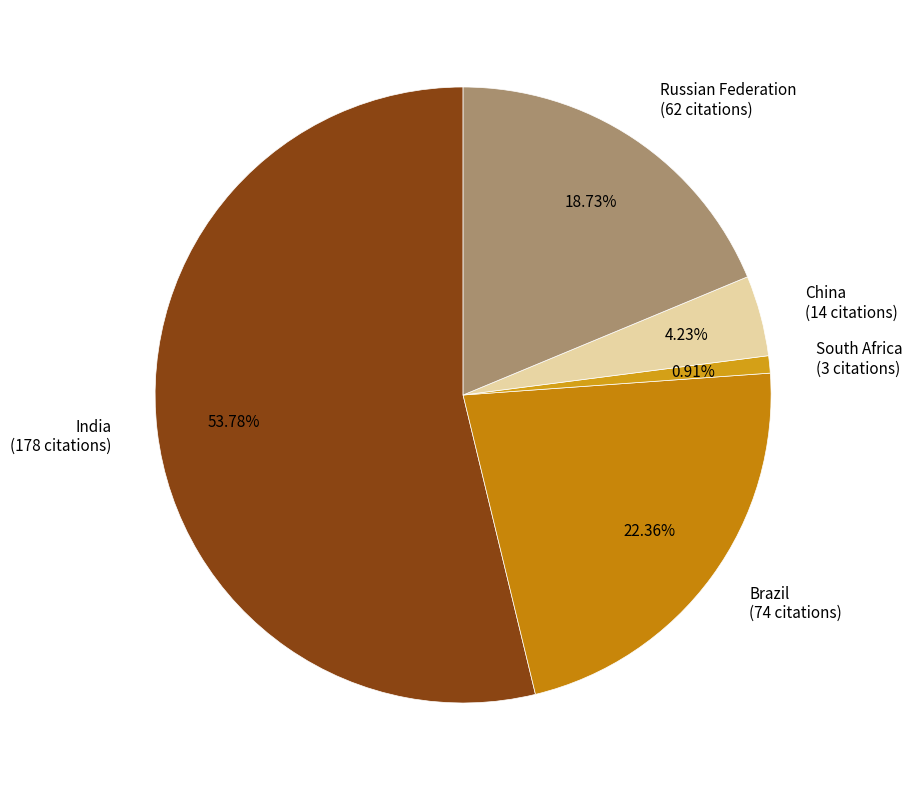

To the nearest percent, what percentage of the pie is Russian Federation?

19%